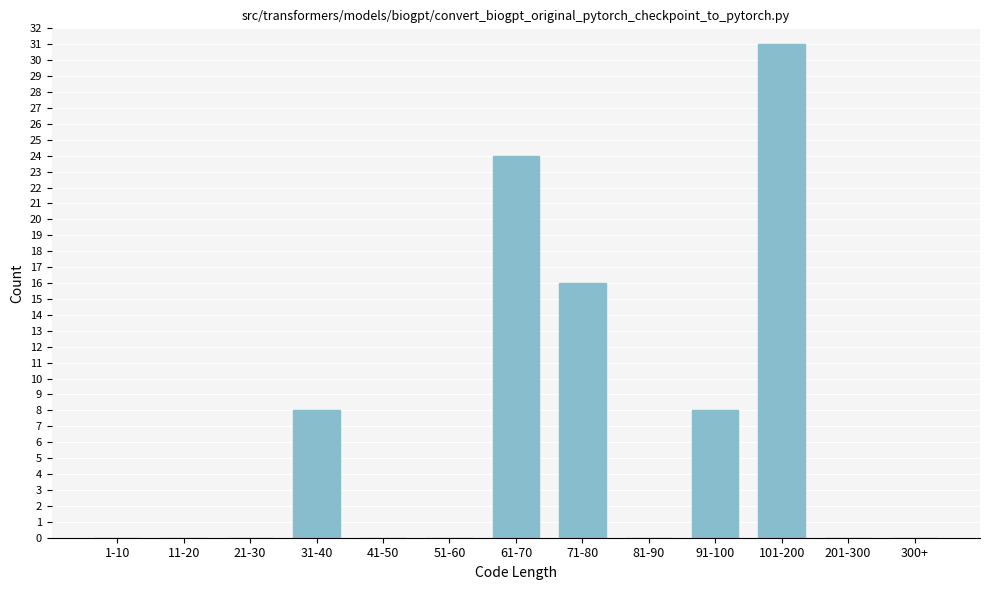

Reading left to right, what are all the values shown in this chart?

1-10=0	11-20=0	21-30=0	31-40=8	41-50=0	51-60=0	61-70=24	71-80=16	81-90=0	91-100=8	101-200=31	201-300=0	300+=0